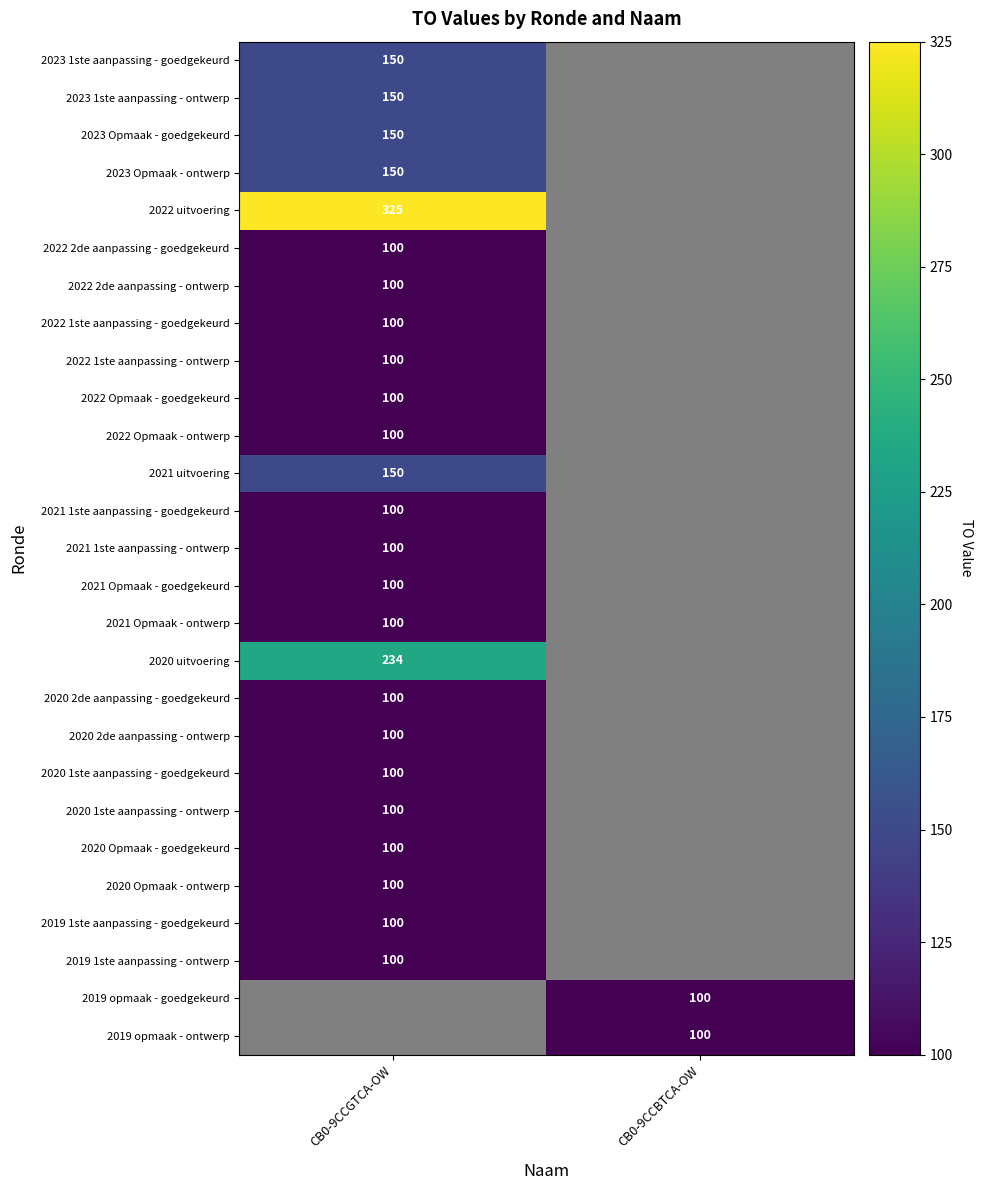

Is the value of 2022 1ste aanpassing - goedgekeurd at CB0-9CCGTCA-OW greater than the value of 2023 1ste aanpassing - ontwerp at CB0-9CCGTCA-OW?

No